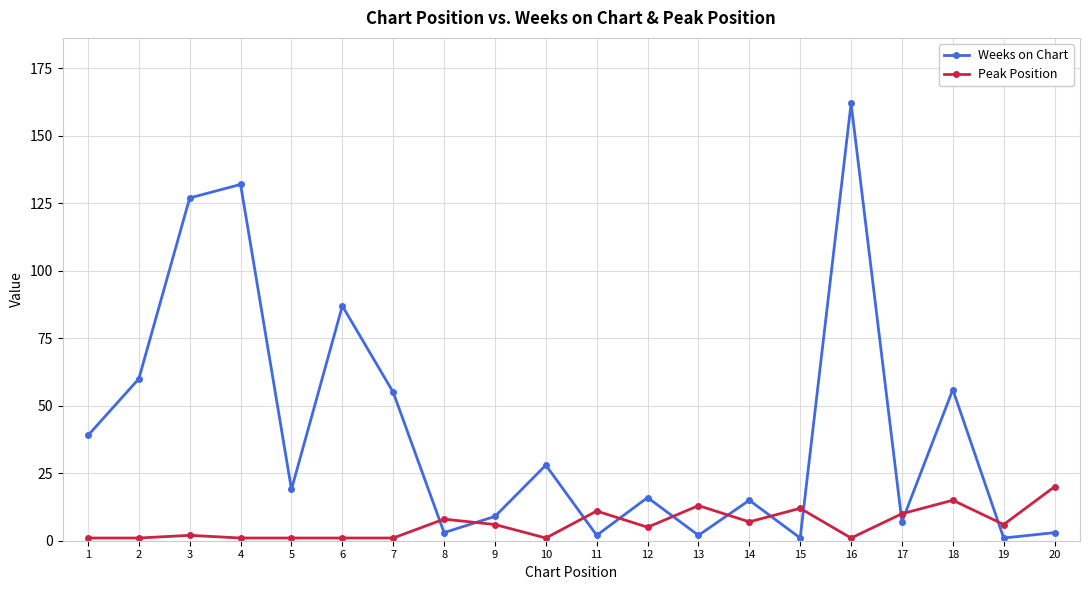

What is the difference between the second highest and second lowest values in the Weeks on Chart series?

131